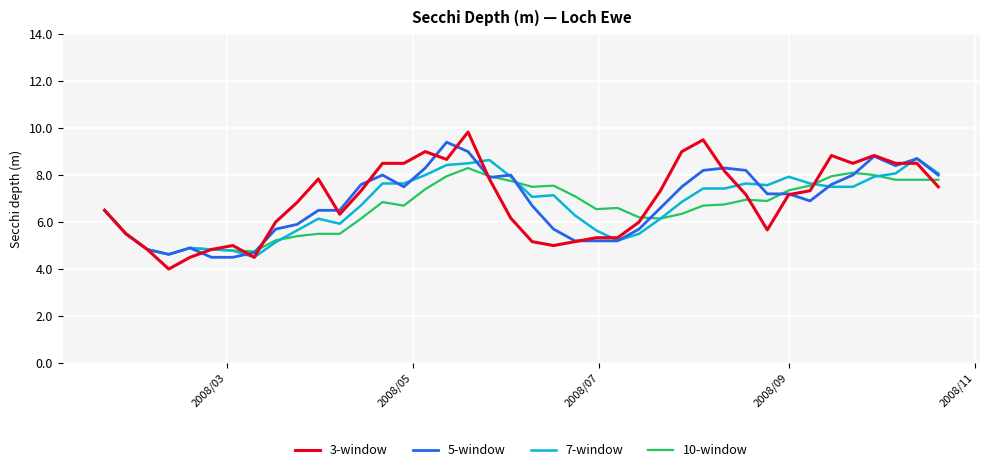

What is the maximum value shown in the chart?

9.8